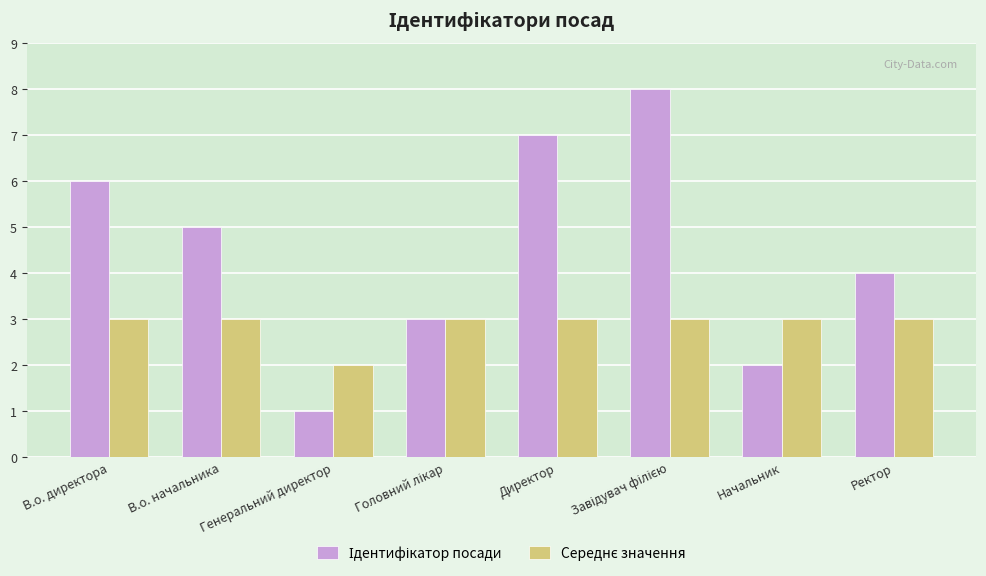

How many bars are there in each group?

2